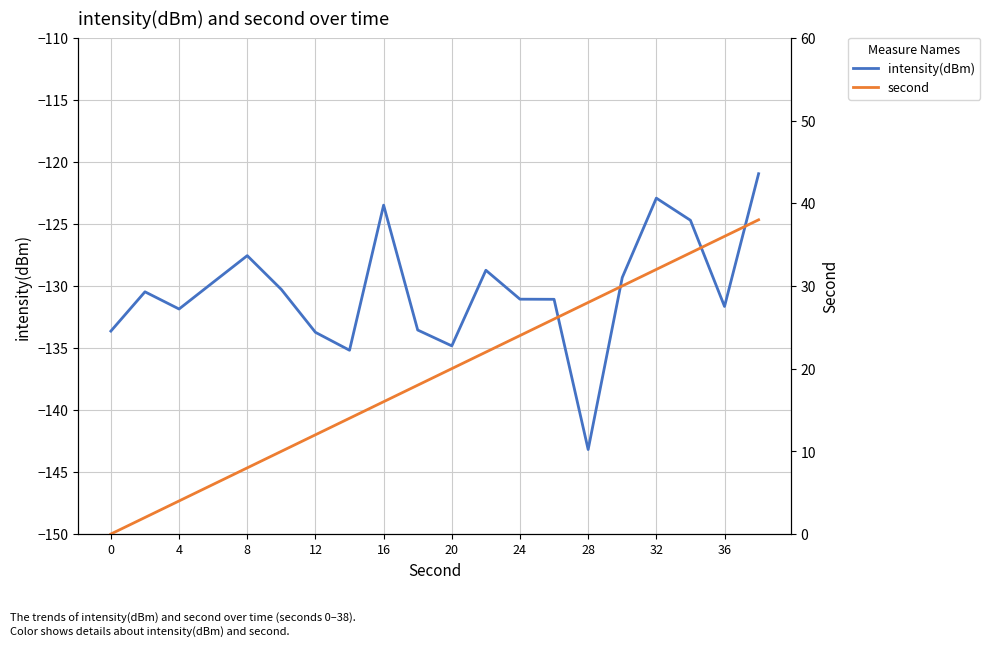

How many lines are shown in the chart?

2